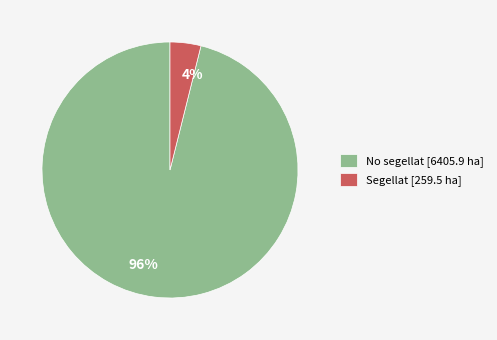

Between No segellat and Segellat, which is larger?

No segellat